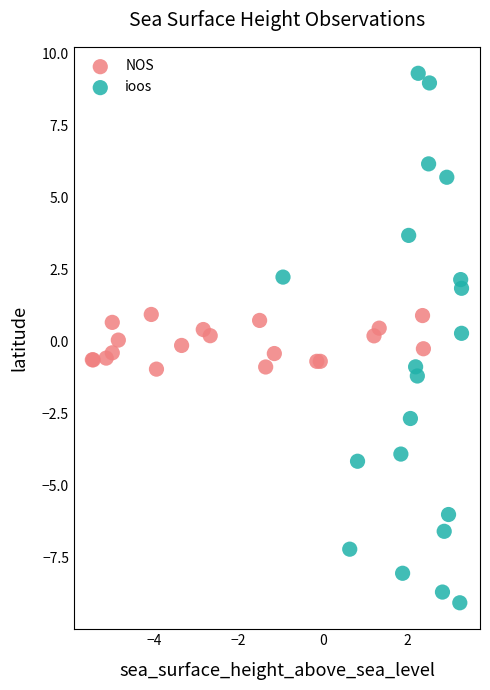

Which series reaches the maximum Y coordinate?

ioos